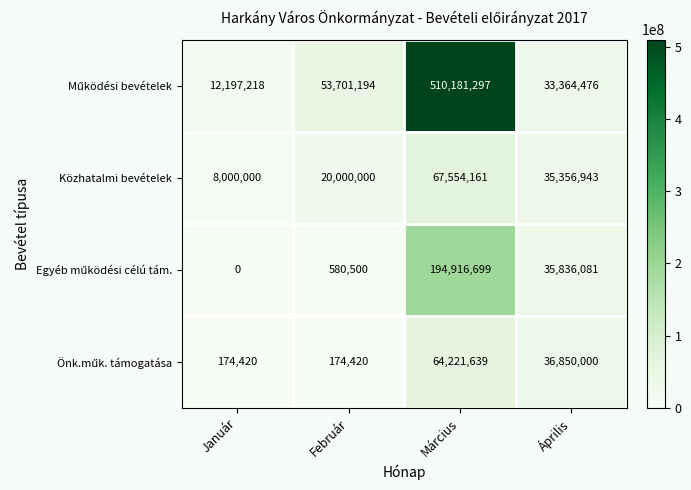

Which label corresponds to the largest value in the chart?

Március